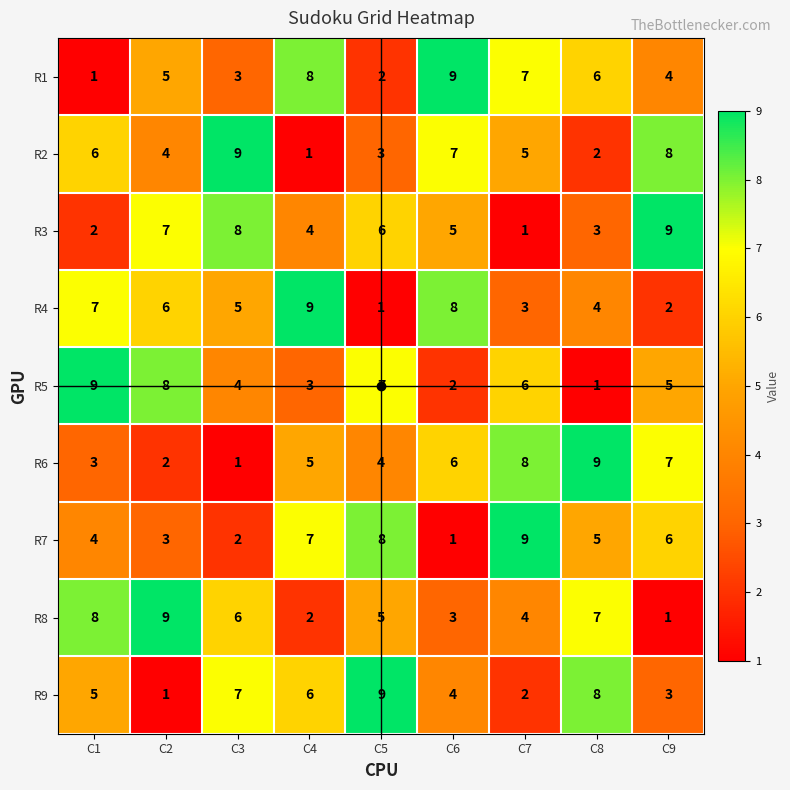

At C4, list the series in order from largest to smallest.

R4, R1, R7, R9, R6, R3, R5, R8, R2